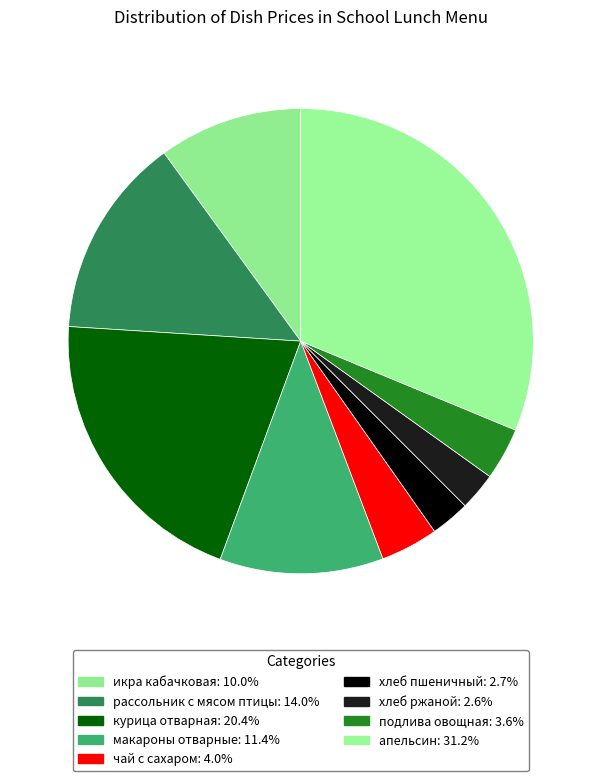

How many slices are in this pie chart?

9